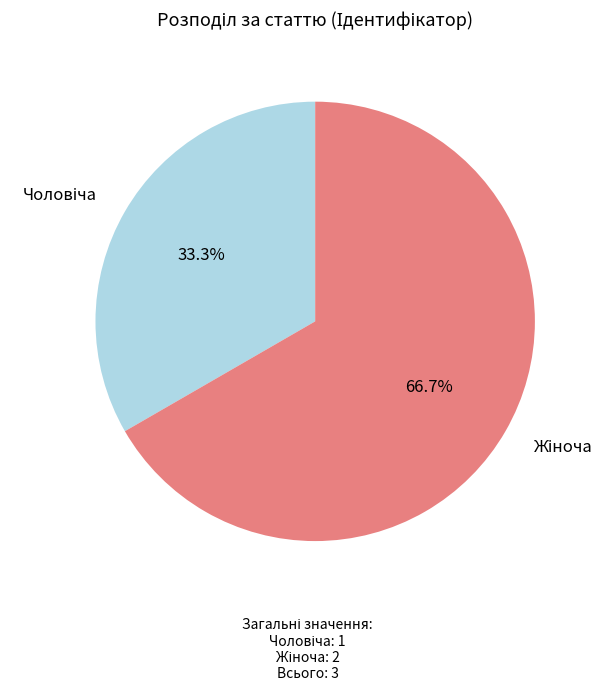

Is there any slice that represents more than half of the pie?

Yes